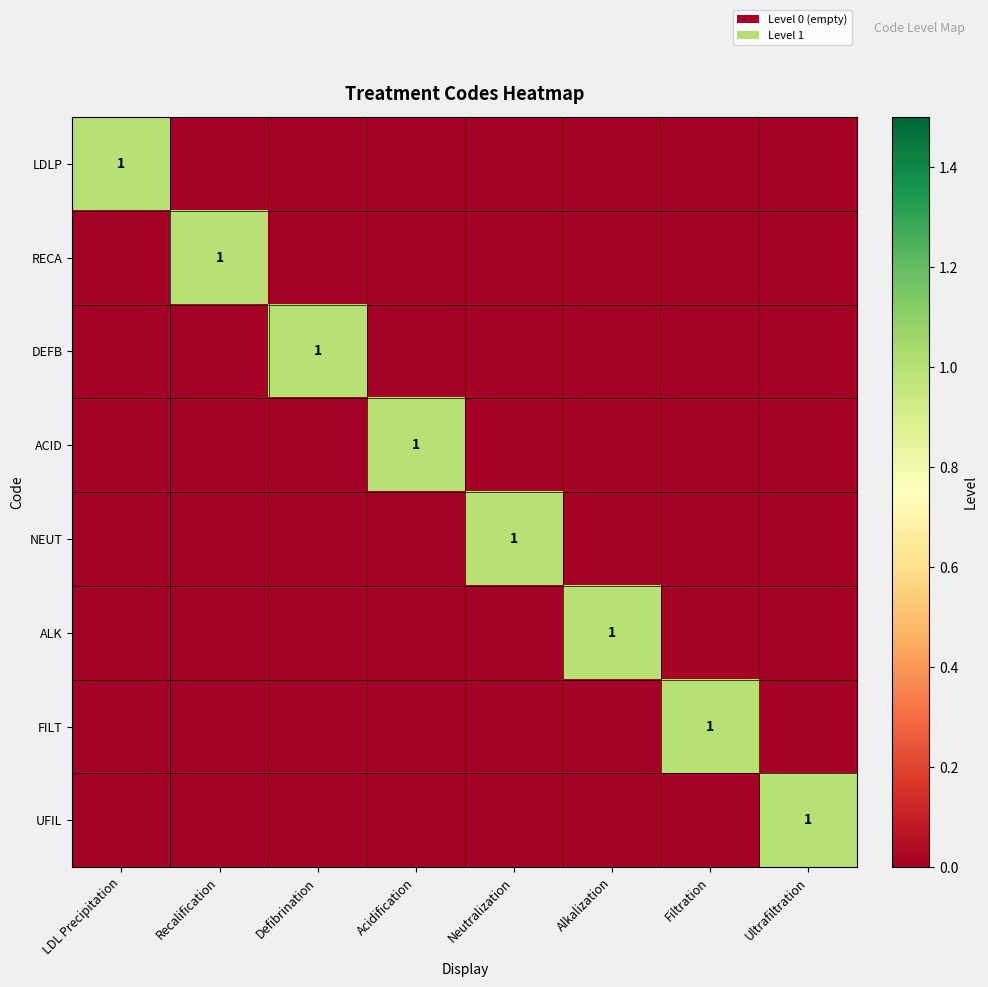

Count the NEUT values in the range 0 to 1.

8